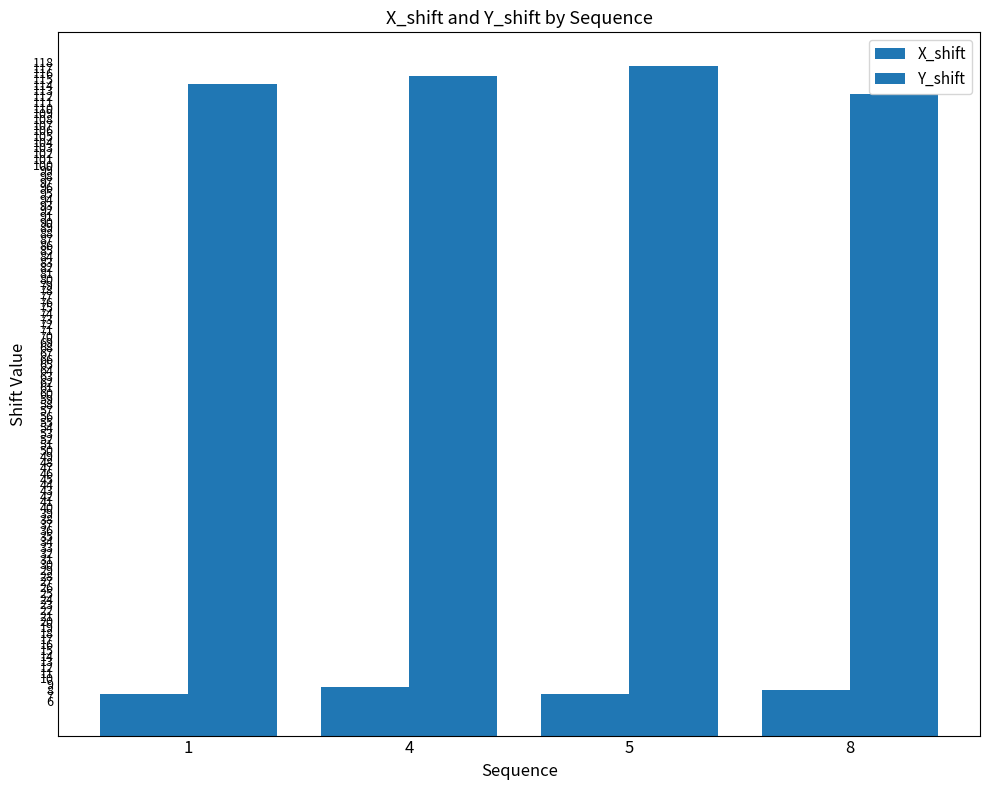

How many bars are there in each group?

2